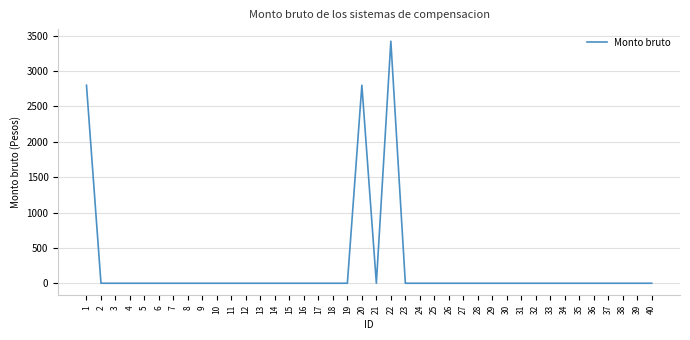

What is the greatest value displayed?

3422.5